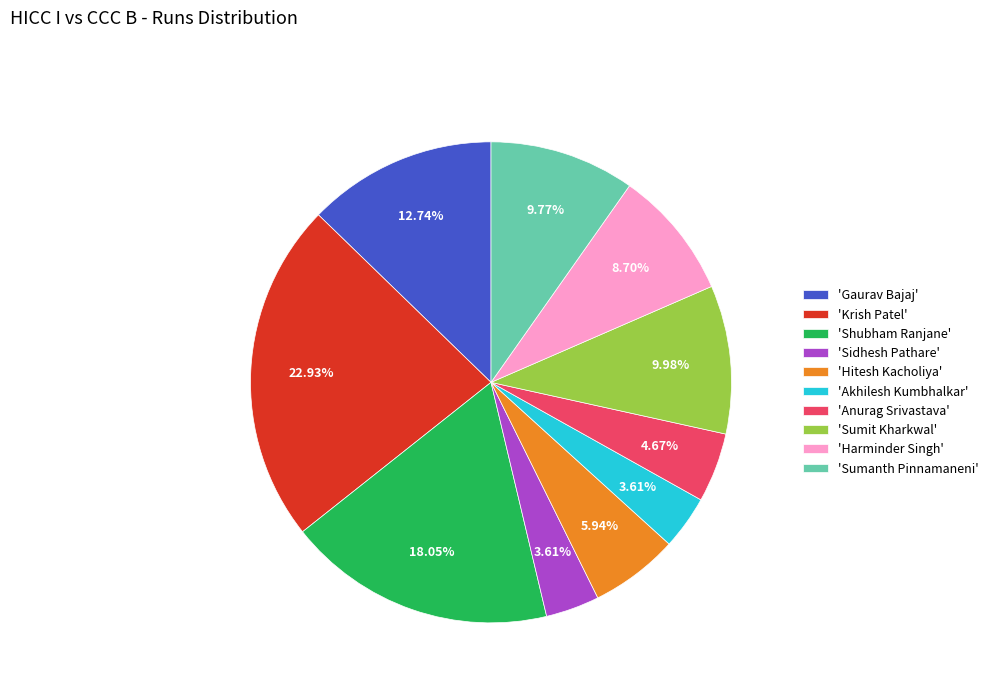

Is there a majority slice in this chart?

No